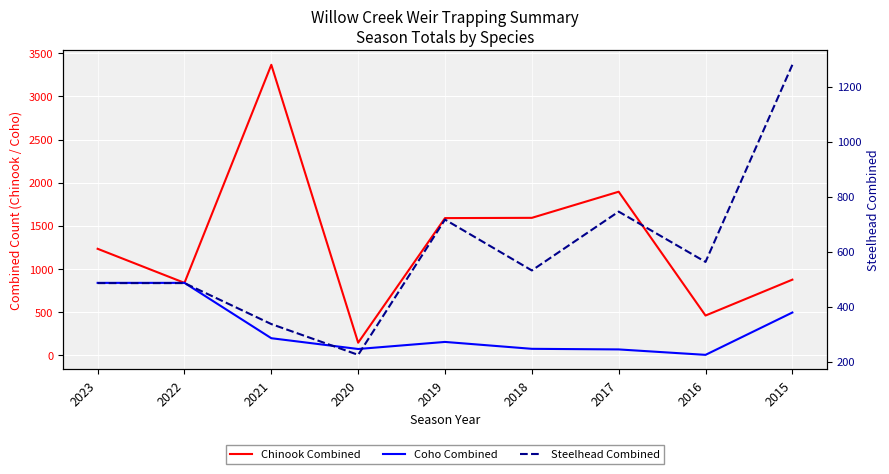

What is the sum of all Chinook Combined values?

11992